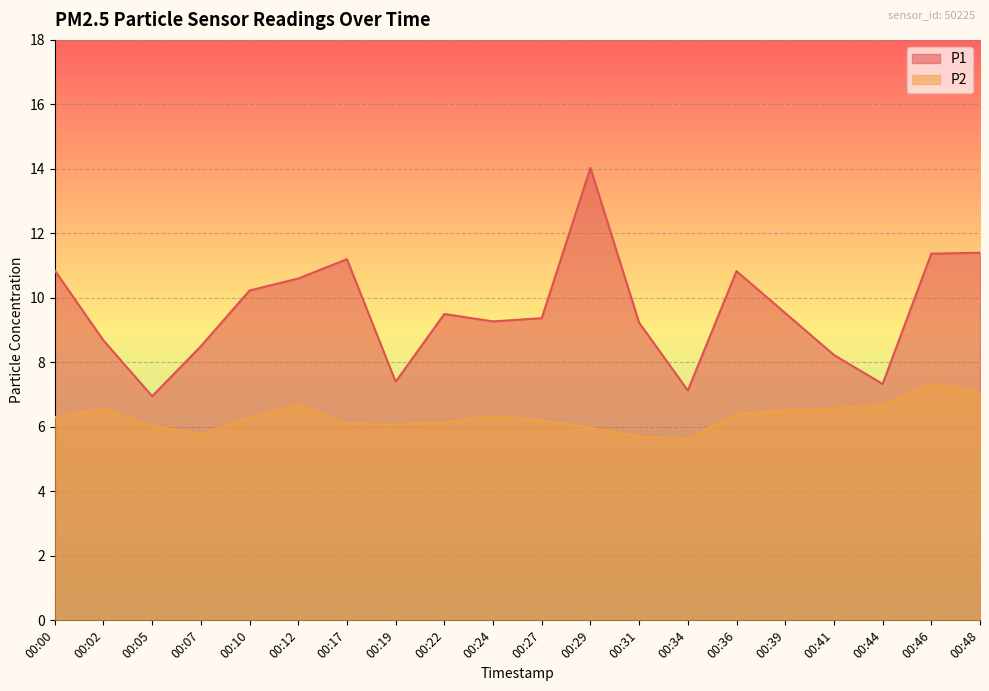

What is the minimum value shown in the chart?

5.6